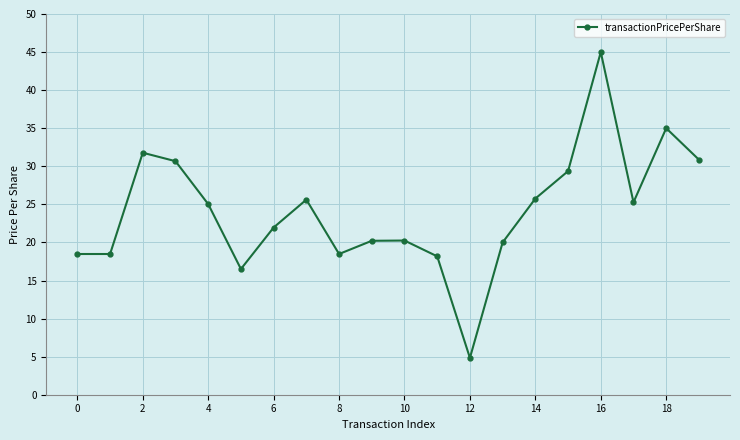

What is the value of the 14th point from the left?

20.0